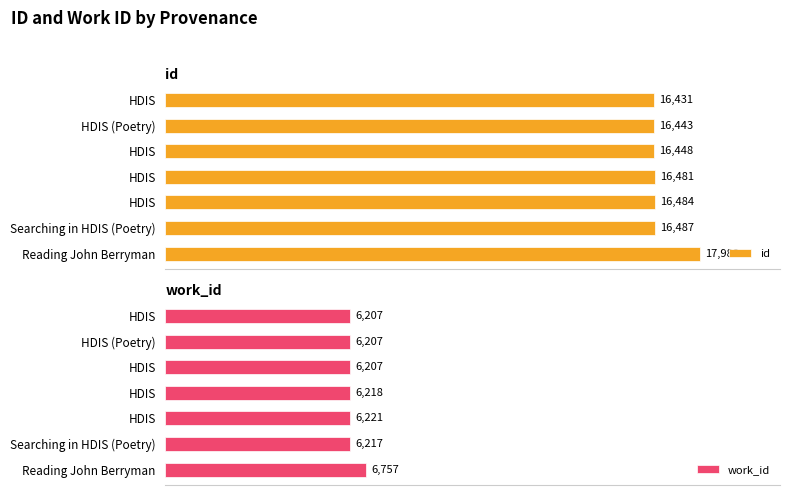

Rank the series by their maximum value, from highest to lowest.

id, work_id